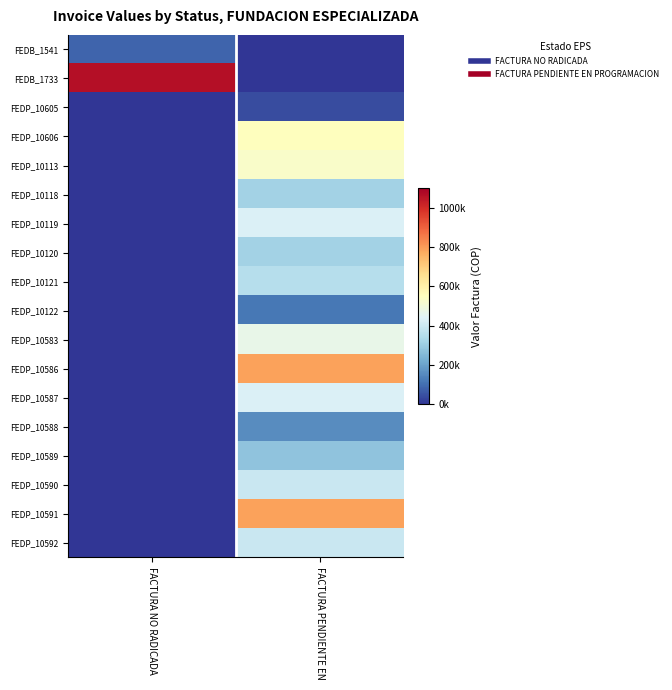

Rank the series by their maximum value, from highest to lowest.

FEDB_1733, FEDP_10586, FEDP_10591, FEDP_10606, FEDP_10113, FEDP_10583, FEDP_10119, FEDP_10587, FEDP_10590, FEDP_10592, FEDP_10121, FEDP_10118, FEDP_10120, FEDP_10589, FEDP_10588, FEDP_10122, FEDB_1541, FEDP_10605